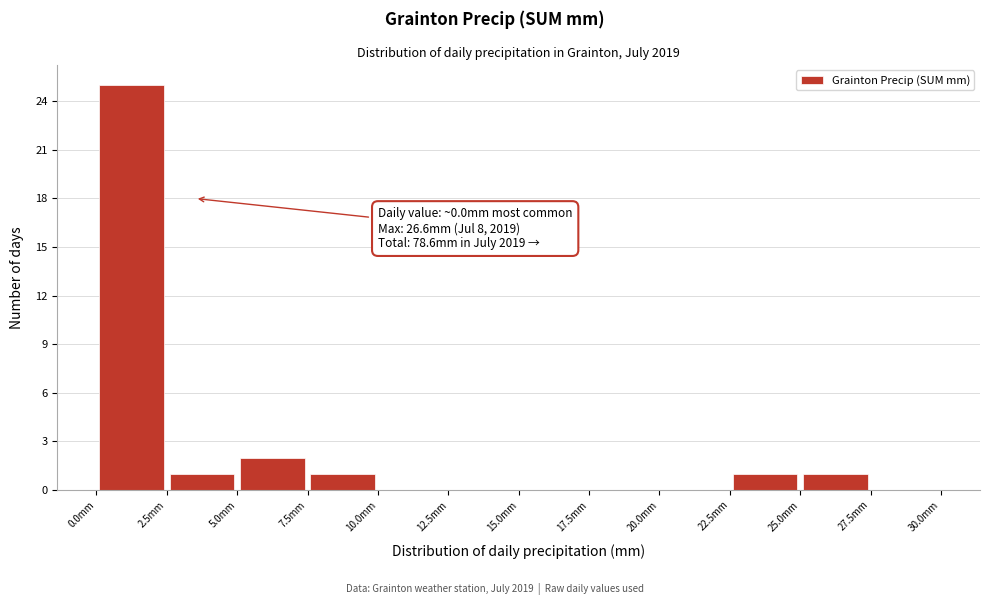

Over which range of the x-axis is the bar tallest?

0.0 to 2.5